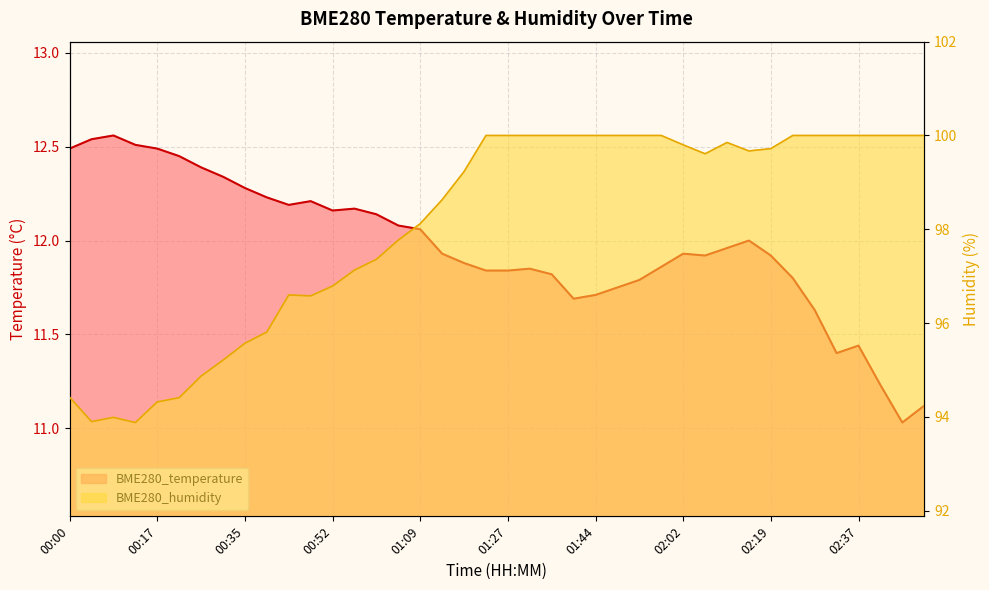

Reading right to left, list all the values displayed in this chart.

BME280_temperature: 11.1	11.0	11.2	11.4	11.4	11.6	11.8	11.9	12.0	12.0	11.9	11.9	11.9	11.8	11.8	11.7	11.7	11.8	11.8	11.8	11.8	11.9	11.9	12.1	12.1	12.1	12.2	12.2	12.2	12.2	12.2	12.3	12.3	12.4	12.4	12.5	12.5	12.6	12.5	12.5
BME280_humidity: 100.0	100.0	100.0	100.0	100.0	100.0	100.0	99.7	99.7	99.8	99.6	99.8	100.0	100.0	100.0	100.0	100.0	100.0	100.0	100.0	100.0	99.2	98.6	98.1	97.8	97.4	97.1	96.8	96.6	96.6	95.8	95.6	95.2	94.9	94.4	94.3	93.9	94.0	93.9	94.4